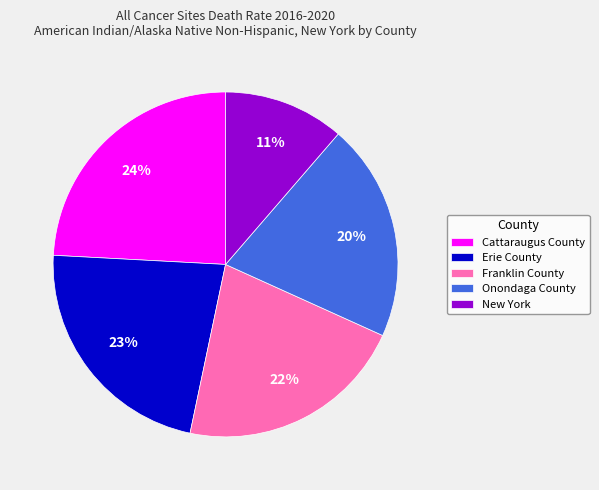

How many segments does this pie chart have?

5